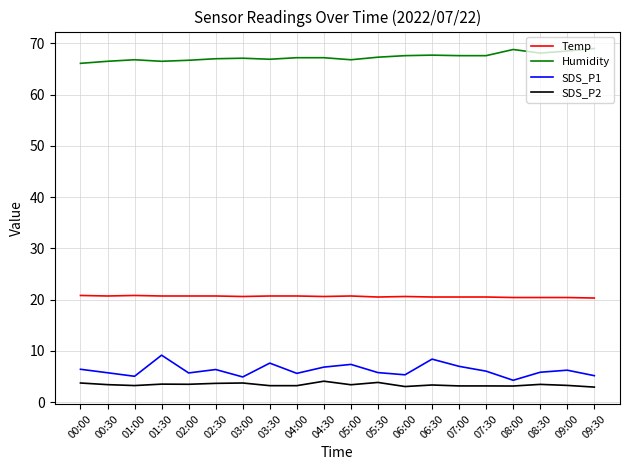

The value of Humidity at 04:00 is 13.7. True or false?

False